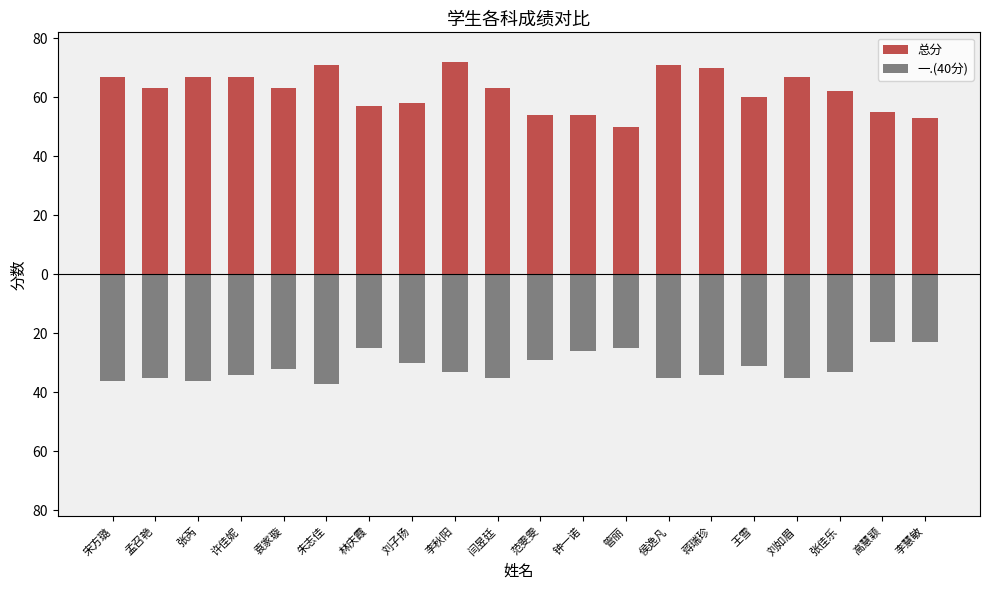

Rank the categories by 一.(40分) value from highest to lowest.

高慧颖, 李慧敏, 林庆霞, 管丽, 钟一诺, 范雯雯, 刘子扬, 王雪, 袁家璇, 李秋阳, 张佳乐, 许佳妮, 蒋瑞珍, 孟召艳, 闫昱廷, 侯逸凡, 刘如眉, 宋方璐, 张芮, 朱志佳